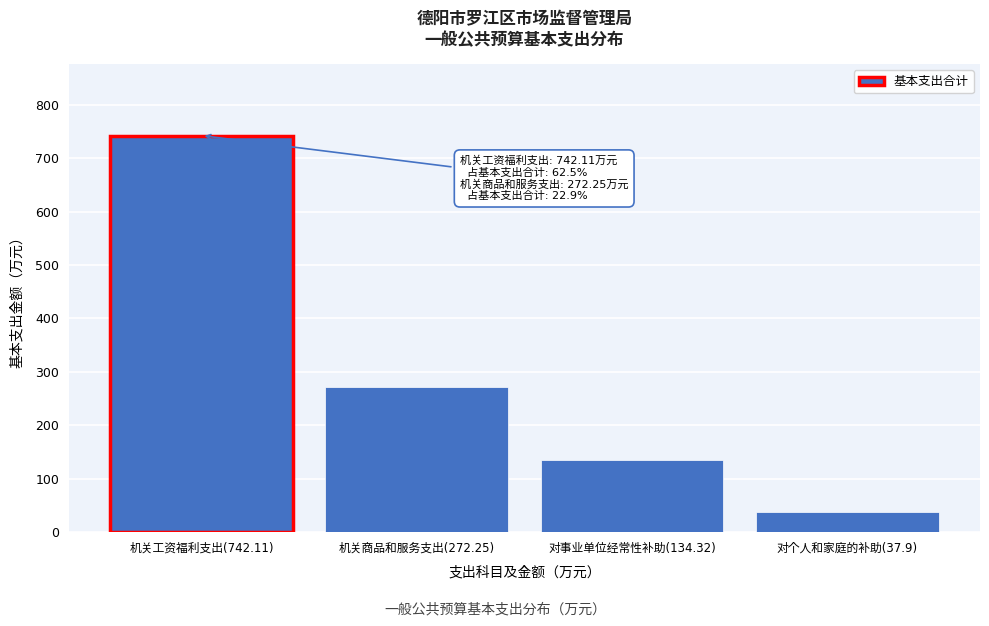

Which label corresponds to the largest value in the chart?

机关工资福利支出(742.11)